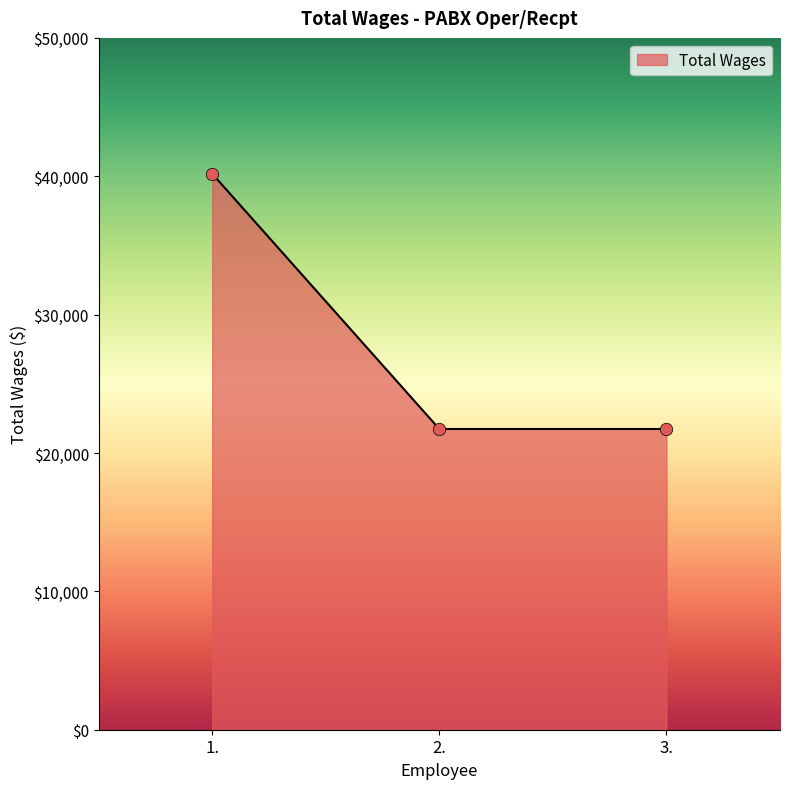

Approximately how many times larger is the value at 2. compared to 3.?

1.0